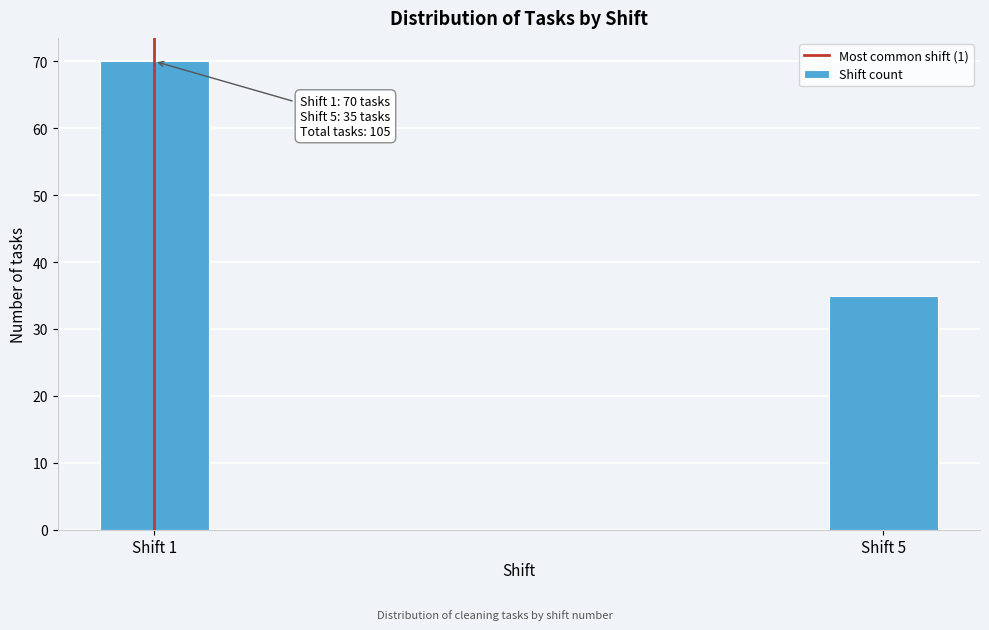

Reading left to right, what are all the values shown in this chart?

70	35